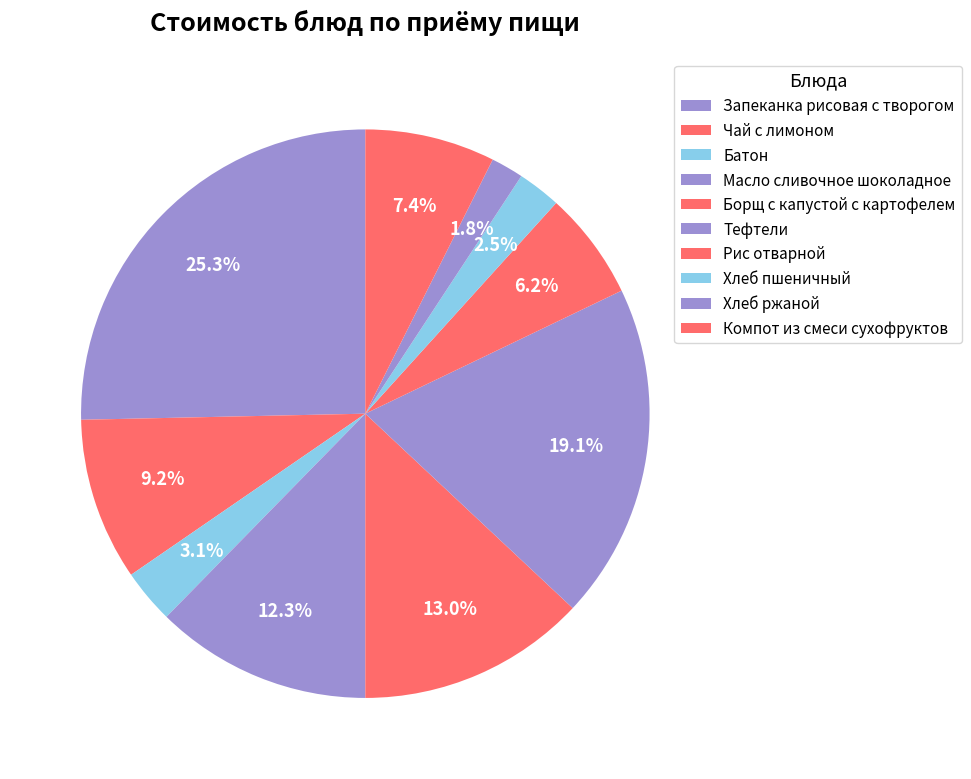

Which has a higher value, Компот из смеси сухофруктов or Запеканка рисовая с творогом?

Запеканка рисовая с творогом